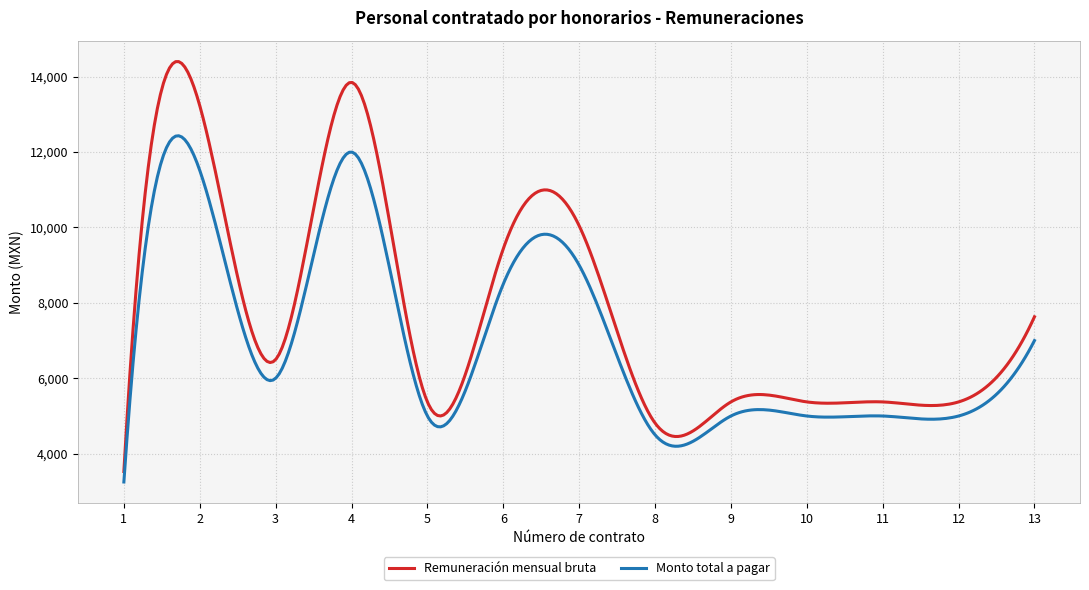

Rank the series by their maximum value, from lowest to highest.

Monto total a pagar, Remuneración mensual bruta